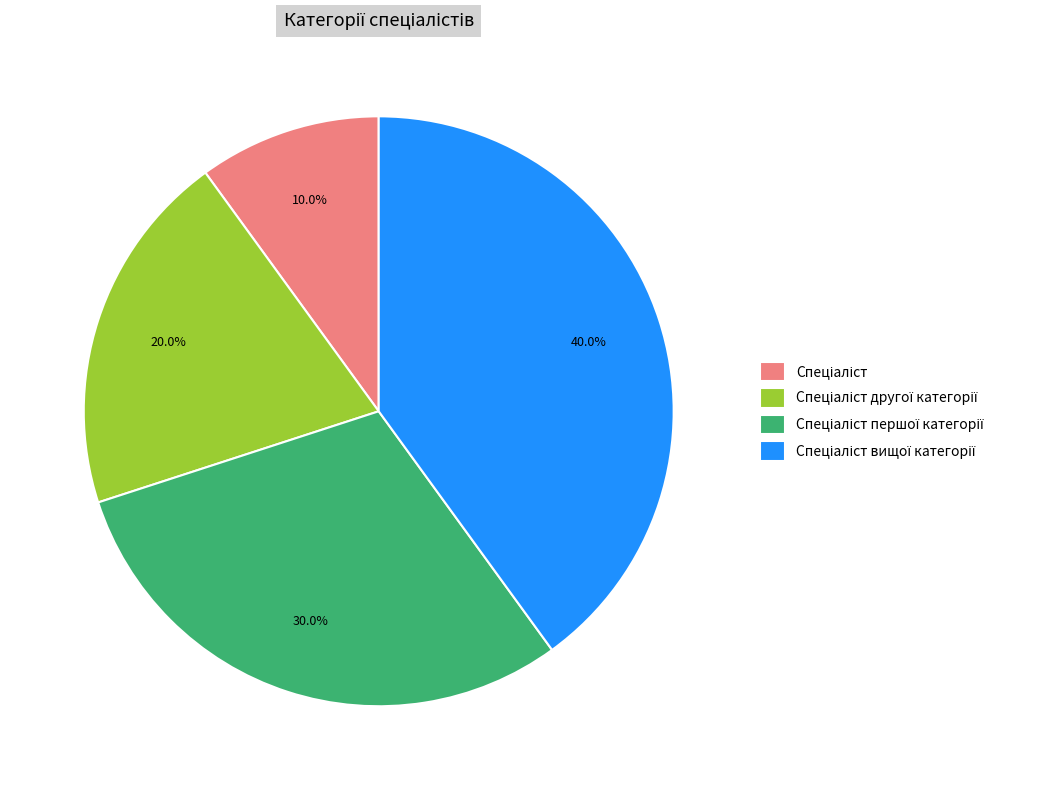

Is there any slice that represents more than half of the pie?

No